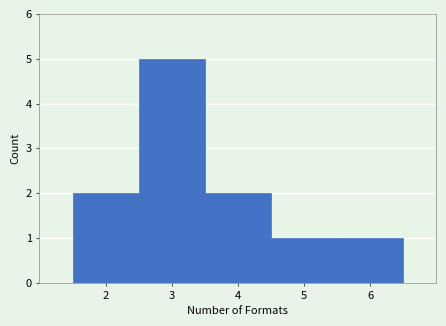

What is the height of the bar covering 4.5 to 5.5 on the x-axis? The values are not printed on the chart, so give them approximately, as read against the axis.

1